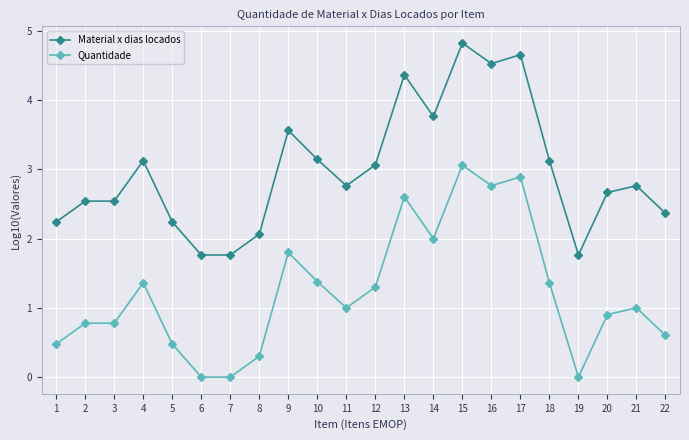

Is it true that Material x dias locados equals 1.5 at 11?

False